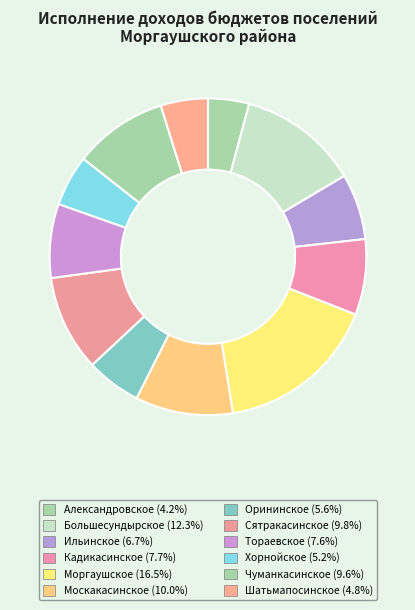

Does any single category account for the majority?

No